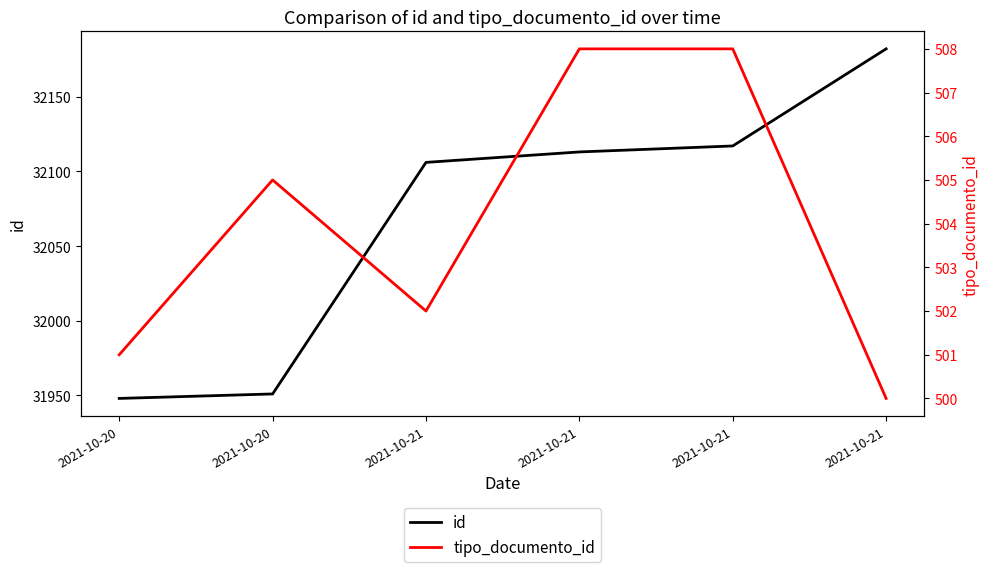

Which series has the largest range (max minus min)?

id